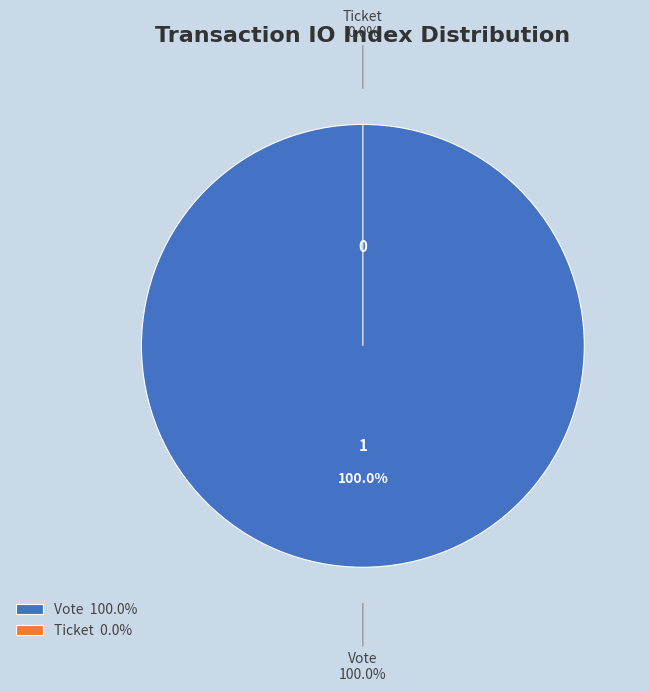

The Vote slice represents 100% of the pie. True or false?

True